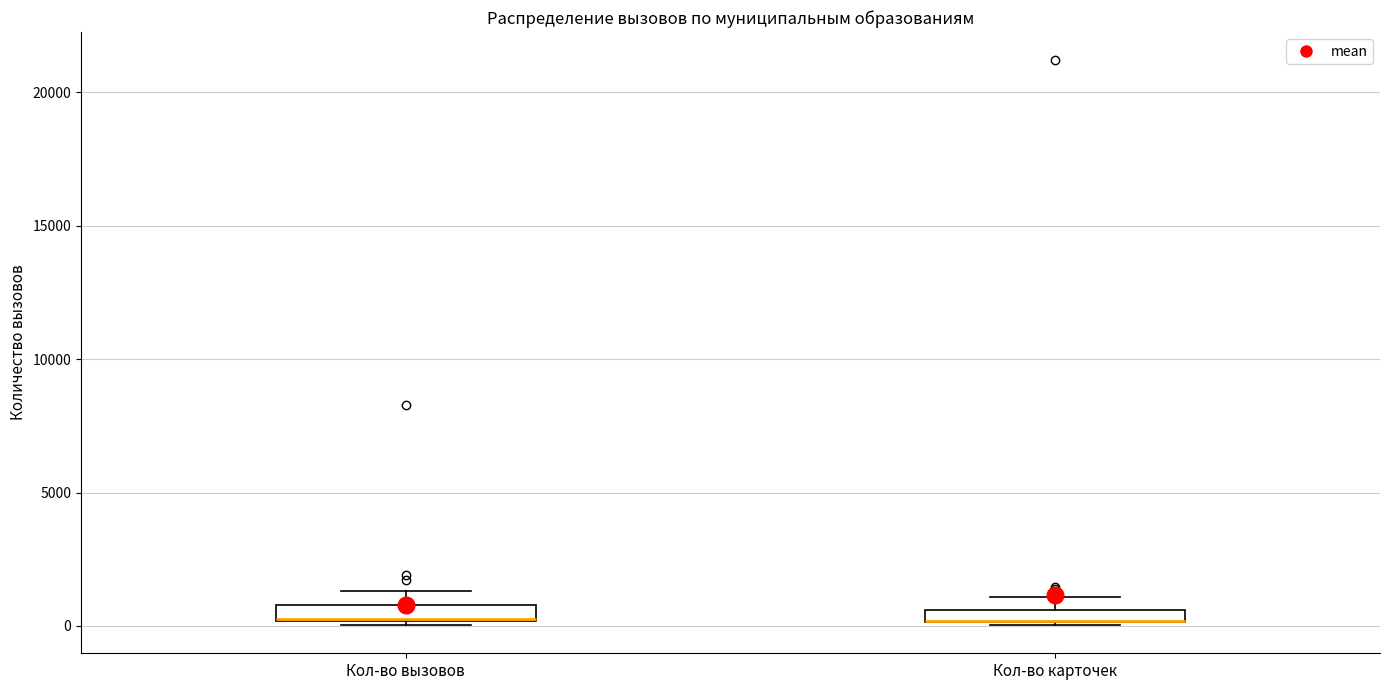

Where does the upper whisker of the box for Кол-во вызовов end on the y-axis? The values are not printed on the chart, so give them approximately, as read against the axis.

1500